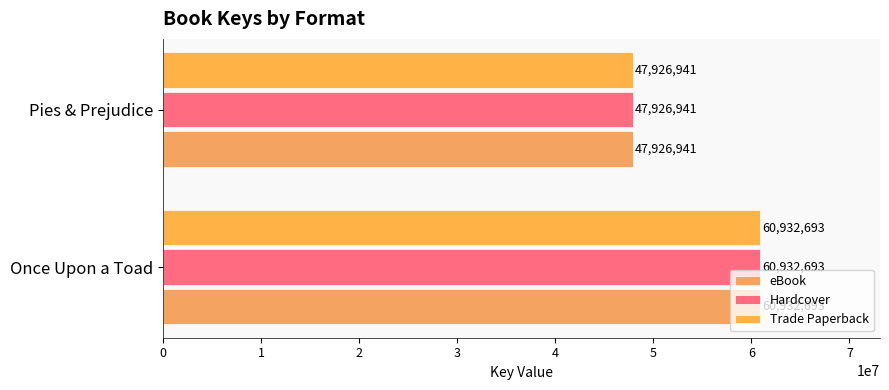

List the labels in order of Trade Paperback value, largest first.

Once Upon a Toad, Pies & Prejudice